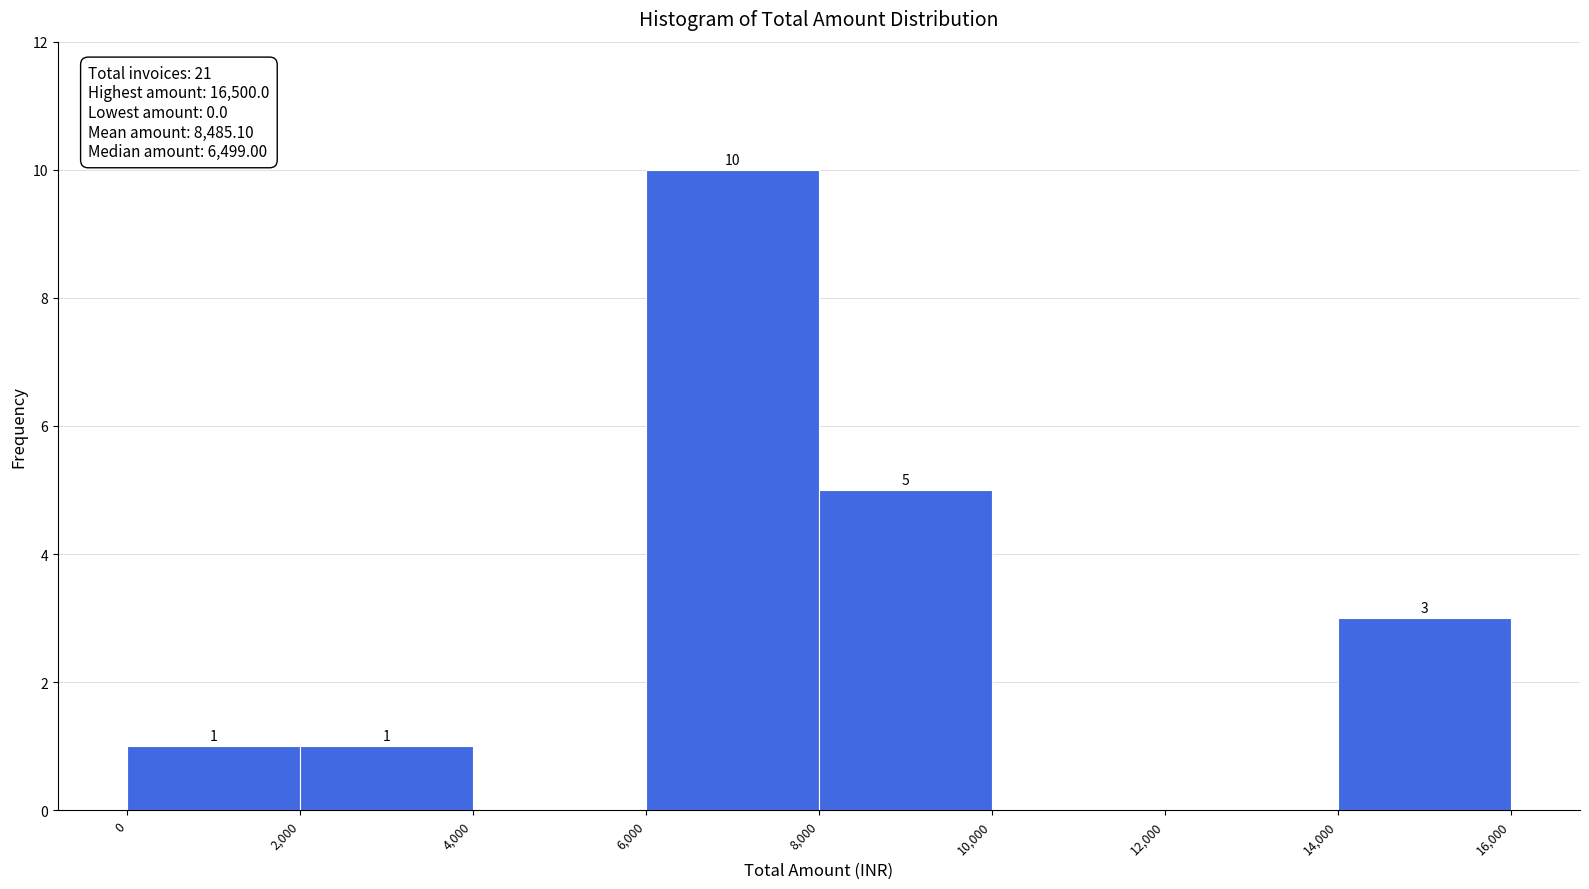

Over which range of the x-axis is the bar tallest?

6,000 to 8,000